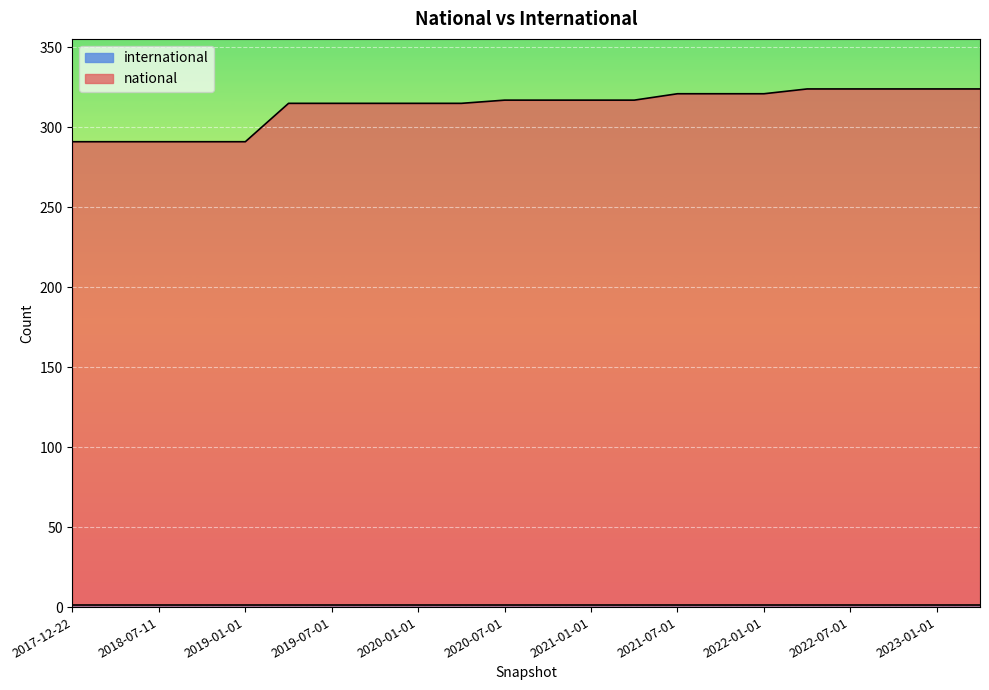

What is the label of the 13th point from the right?

2020-04-01